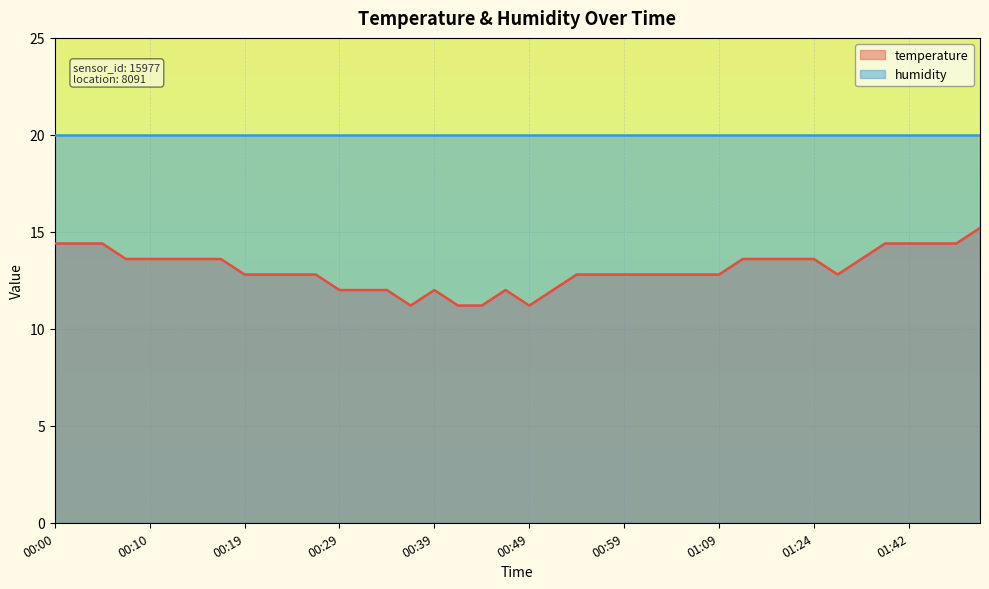

At which category does the chart reach its minimum across all series?

00:36